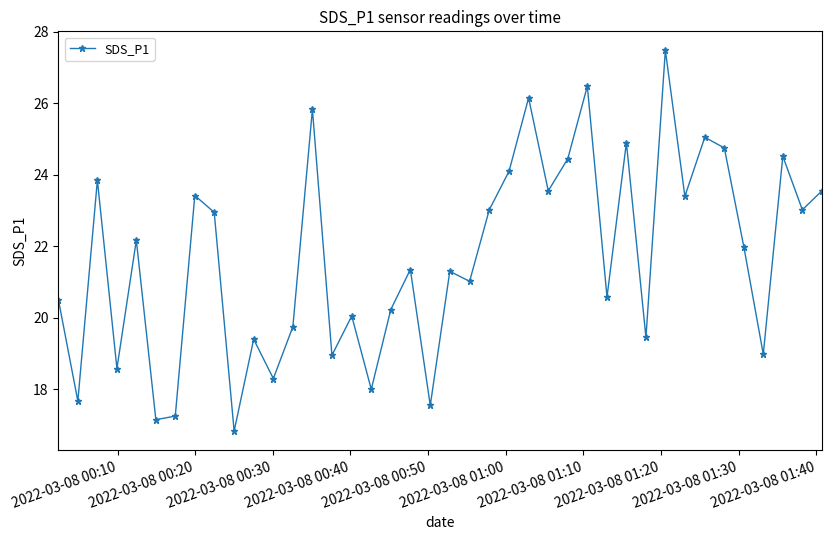

What is the greatest value displayed?

27.5